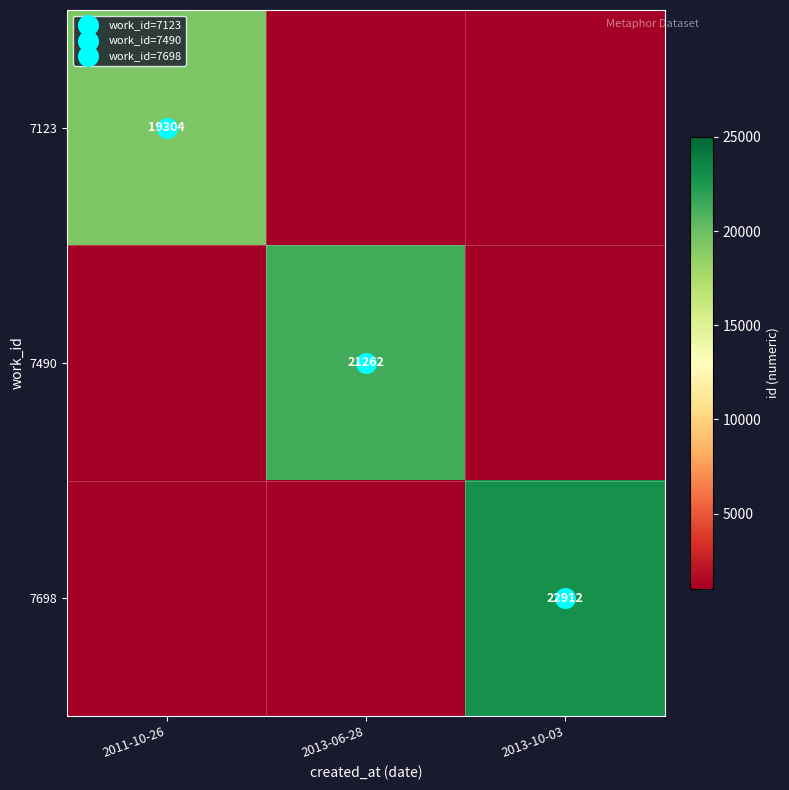

True or false: 7490 has a value of 1000 at 2013-10-03.

True